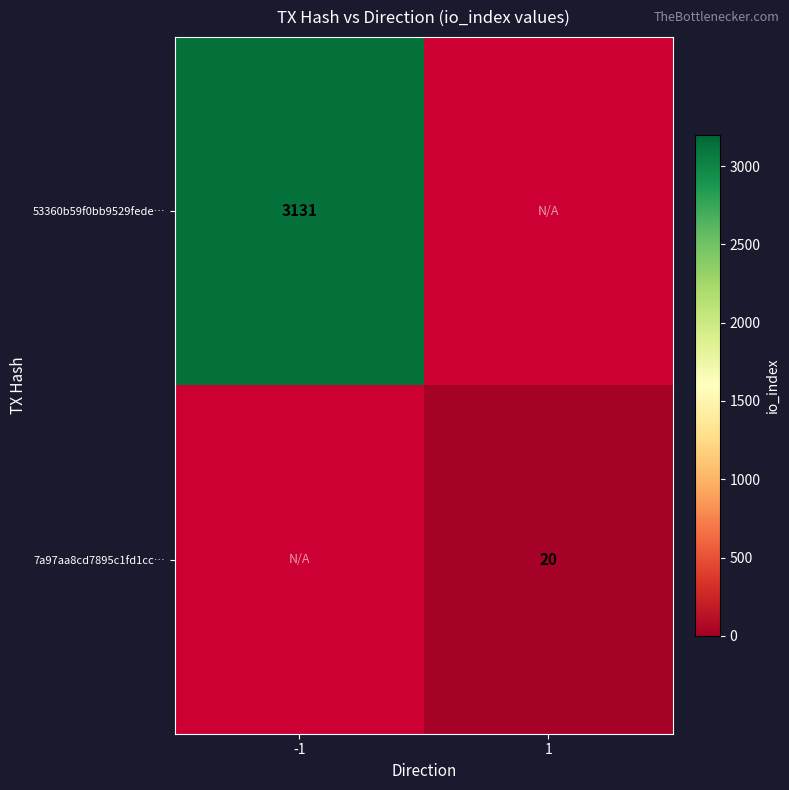

The value of 53360b59f0bb9529fede… at -1 is 3131. True or false?

True